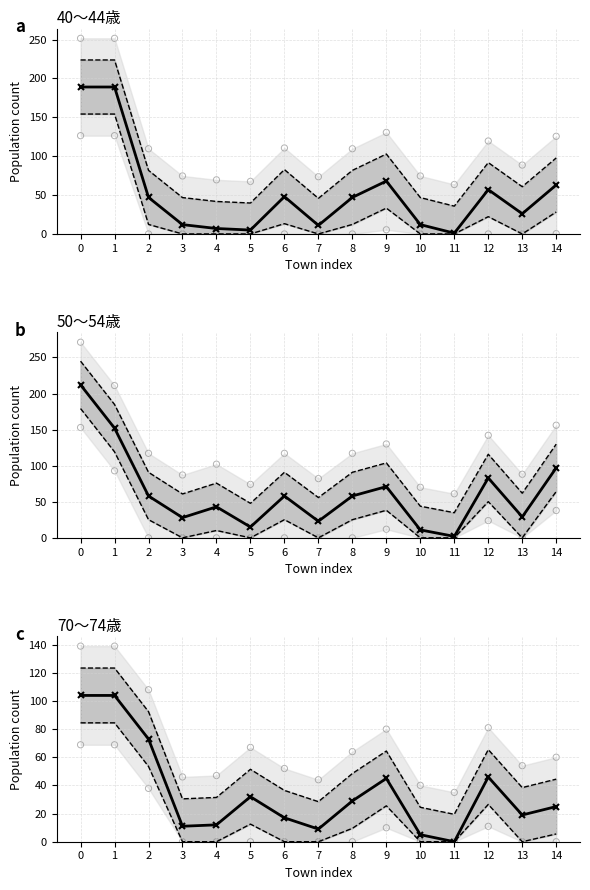

Which series contains the highest Y value?

50～54歳